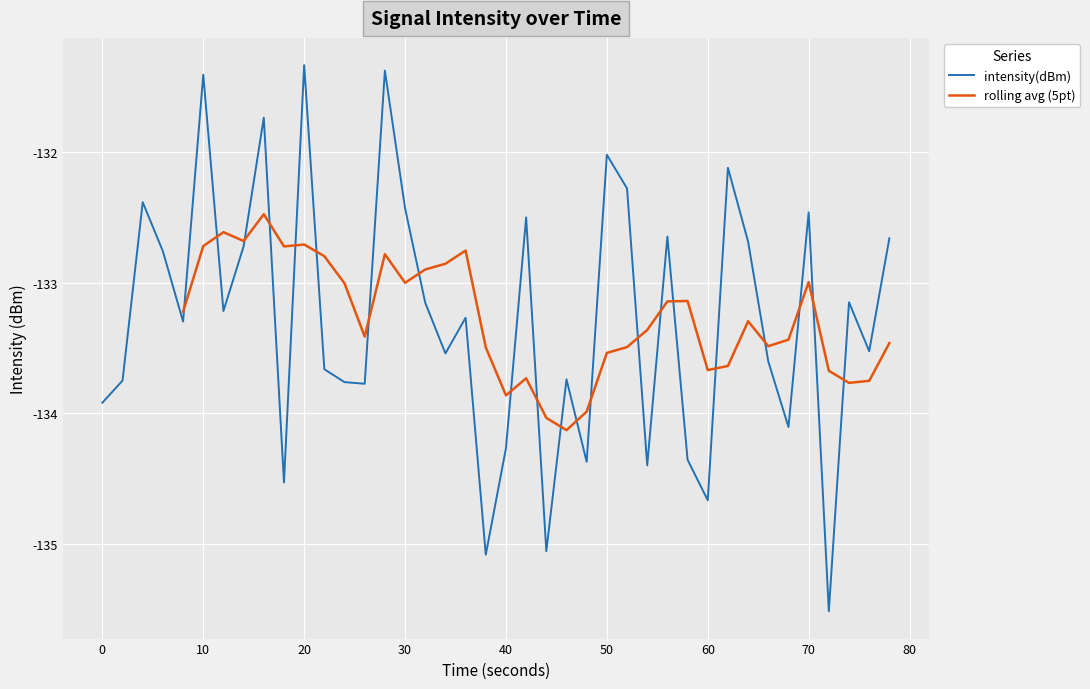

What is the minimum value for intensity(dBm)?

-135.5